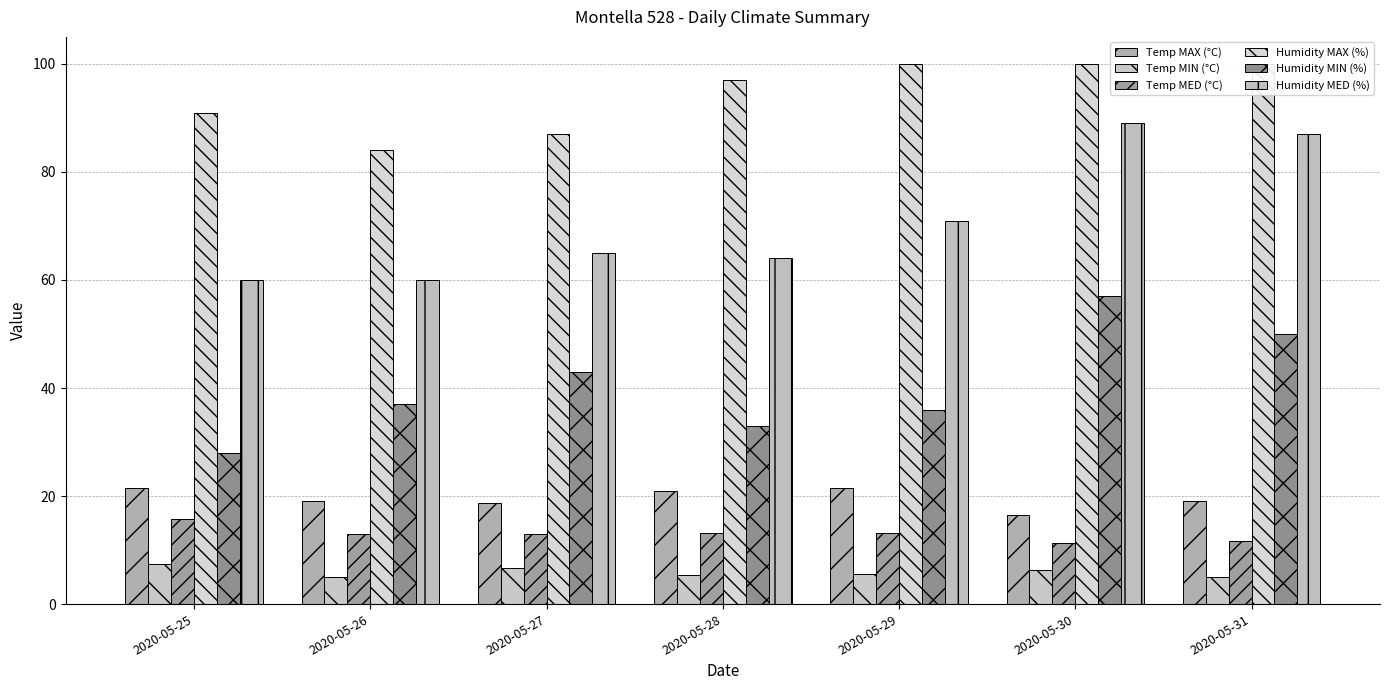

What is the difference between the maximum and minimum values in the Humidity MIN (%) series?

29.0